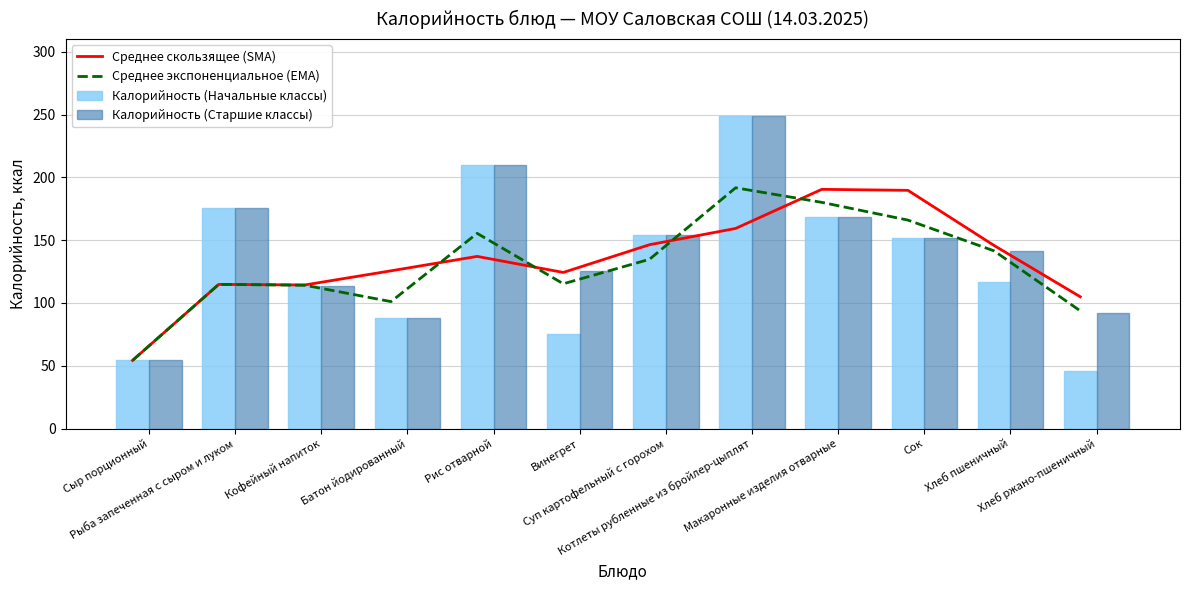

What is the maximum value for Калорийность (Старшие классы)?

248.6